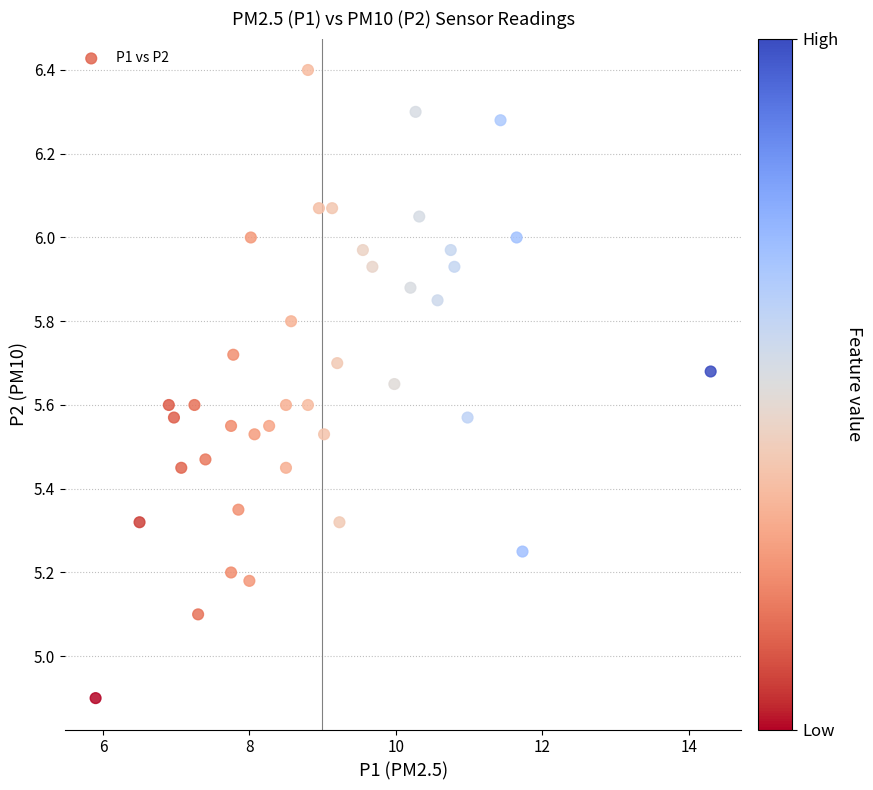

What is the range of X values (max minus min)?

8.4